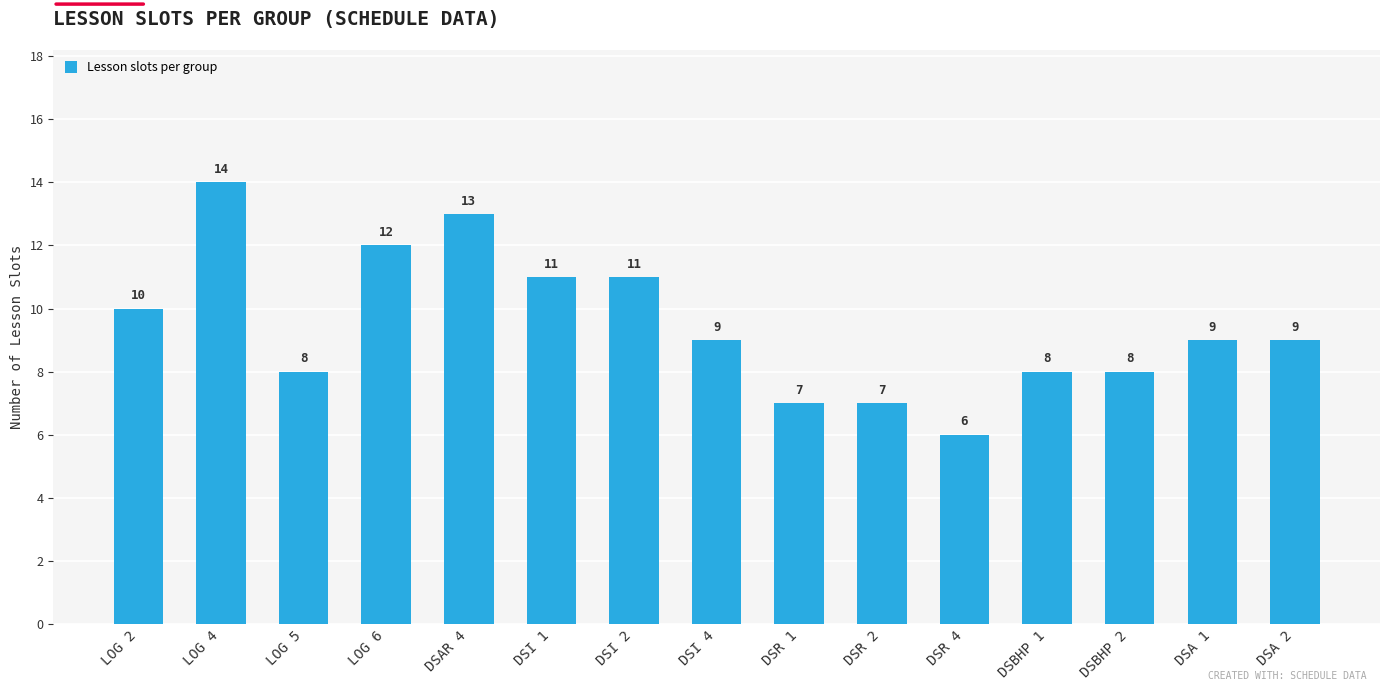

What is the smallest value displayed?

6